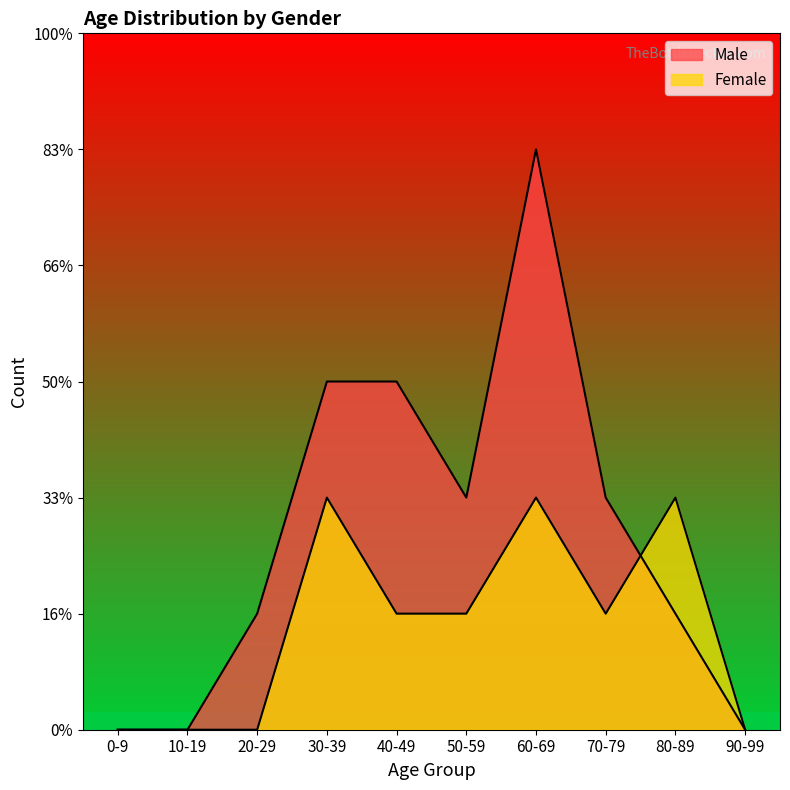

At which label does Female first exceed 1?

30-39